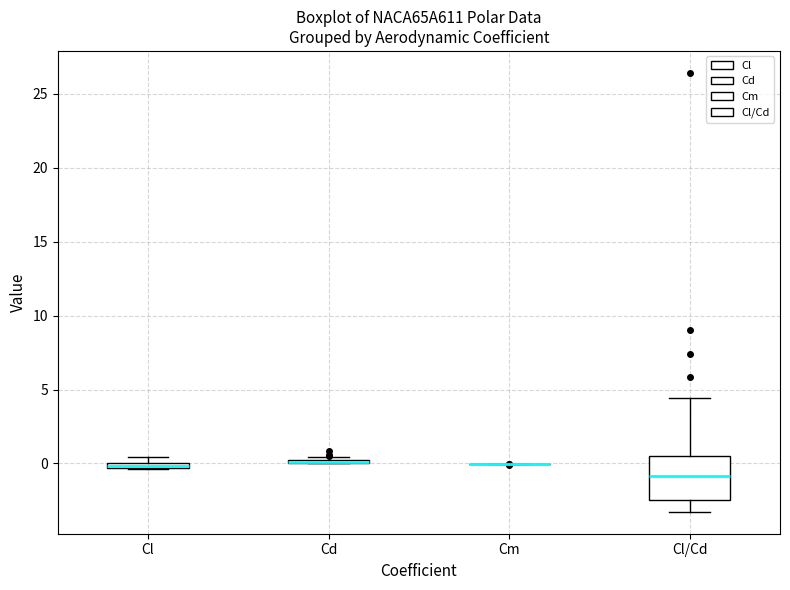

Where is the lower edge of the box for Cl on the y-axis? The values are not printed on the chart, so give them approximately, as read against the axis.

-0.5